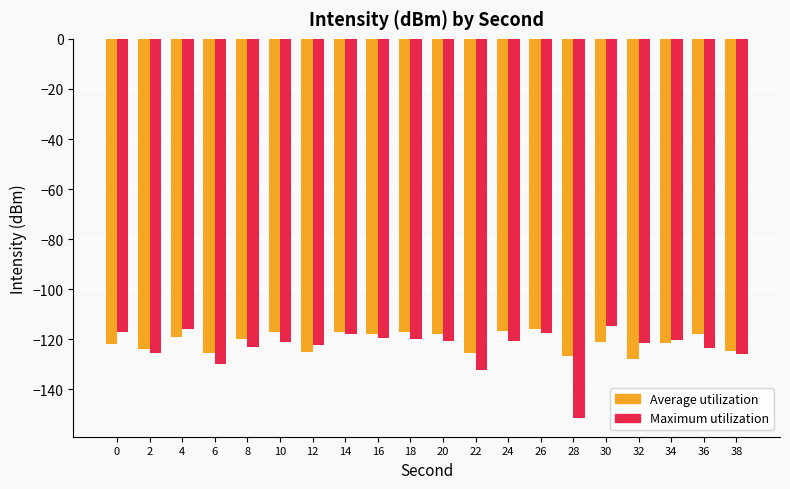

How many groups of bars are there?

20